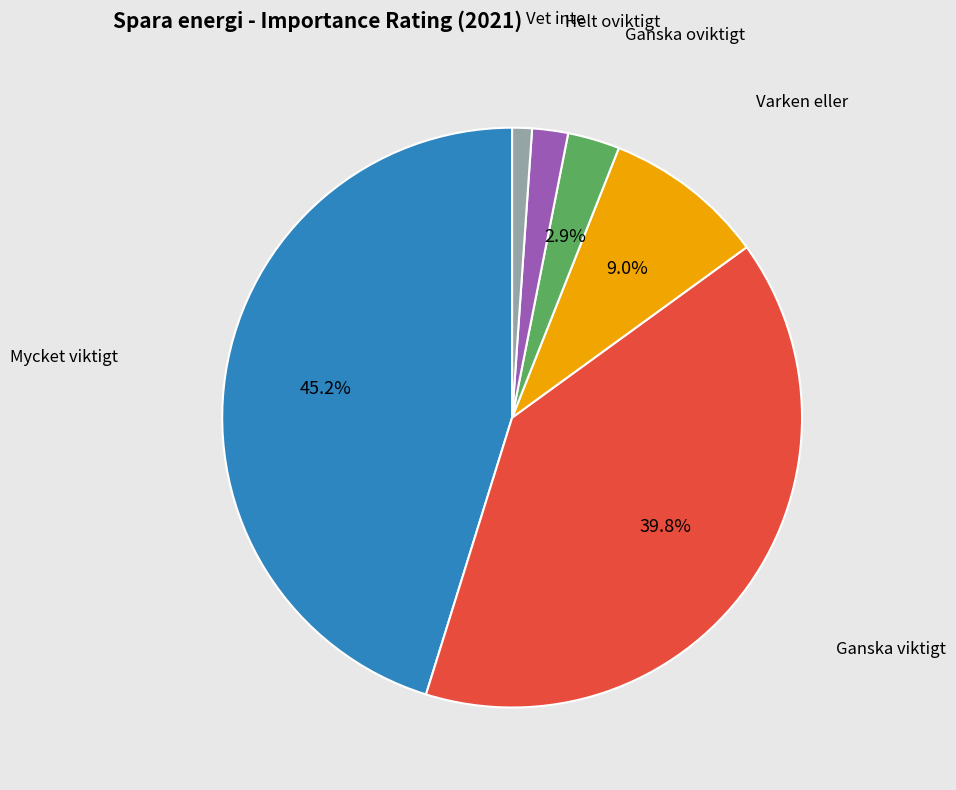

What percentage is NOT represented by Varken eller?

91.0%